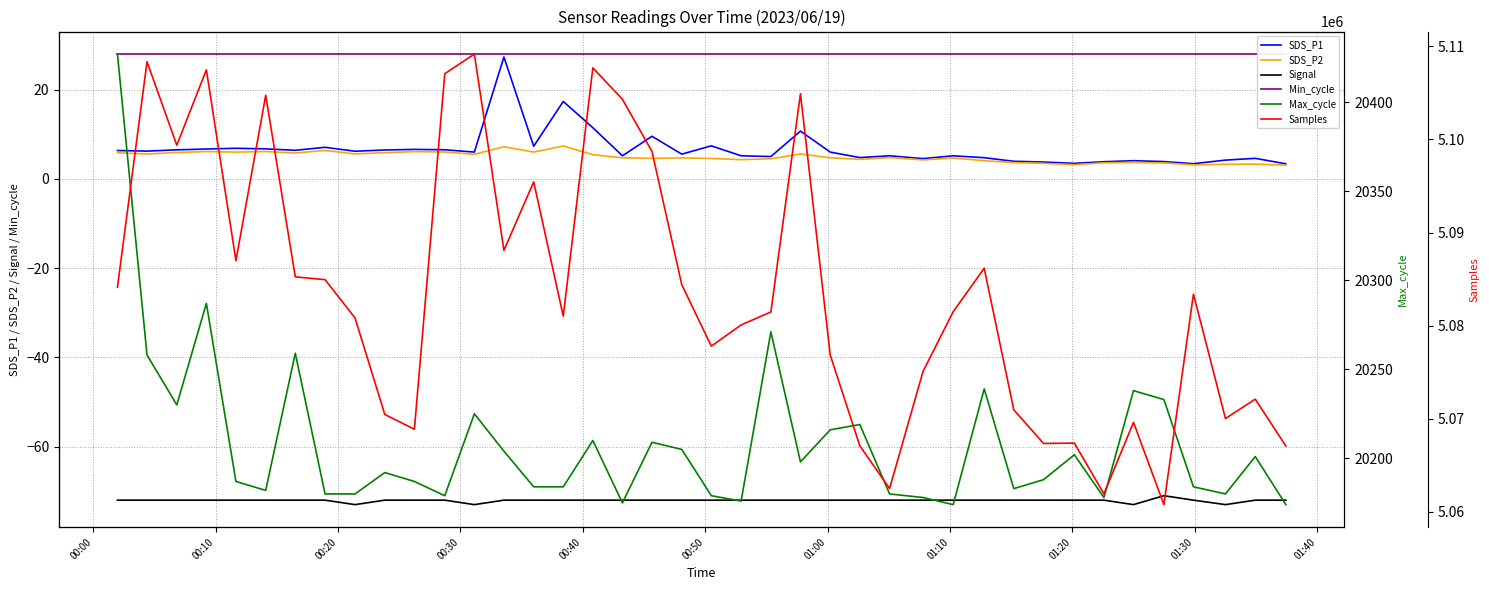

True or false: SDS_P1 and Signal intersect in this chart.

False